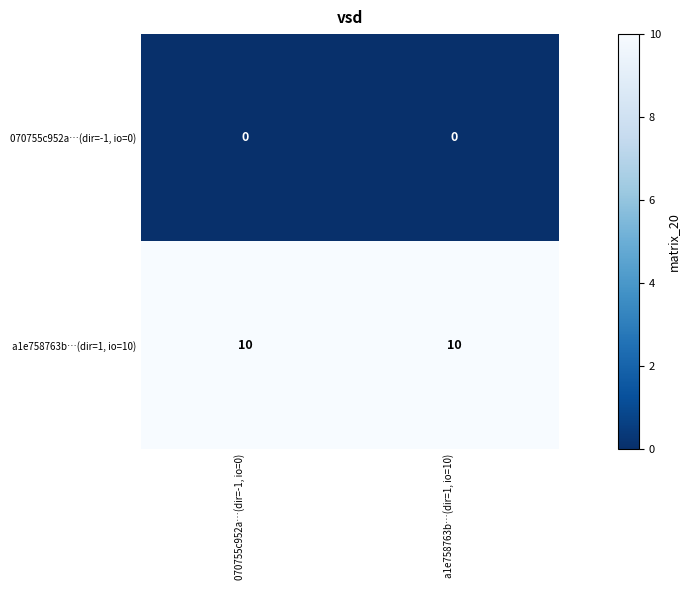

What is the sum of the a1e758763b…(dir=1, io=10) values at a1e758763b…(dir=1, io=10) and 070755c952a…(dir=-1, io=0)?

20